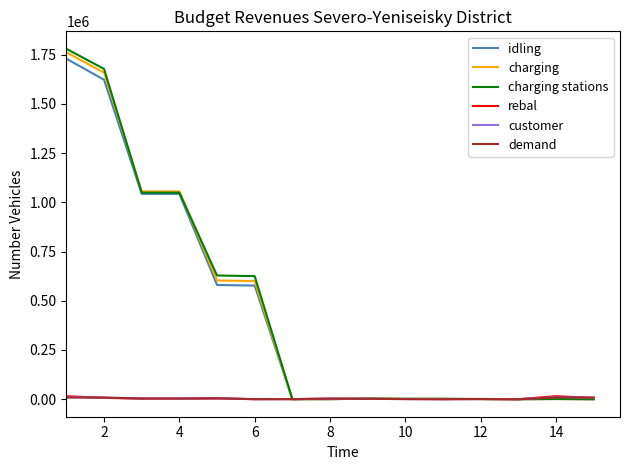

Which series has the largest range (max minus min)?

charging stations